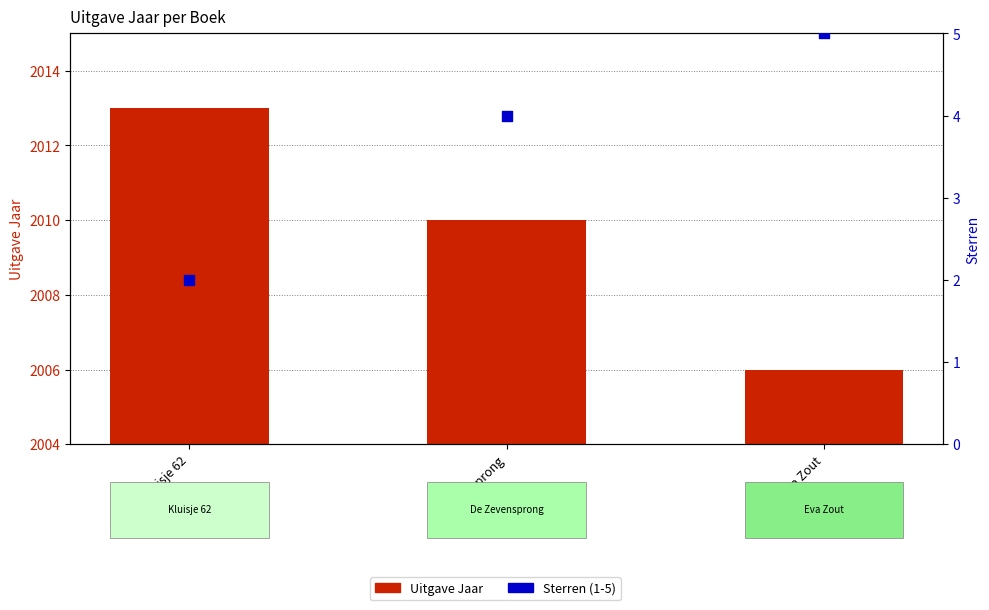

At which category is the sum across all series the highest?

Kluisje 62